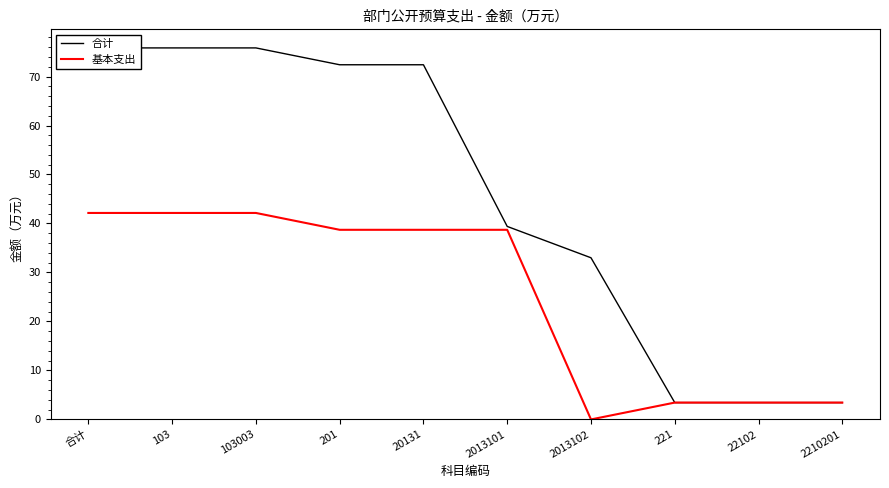

What is the sum of all 合计 values?

455.0